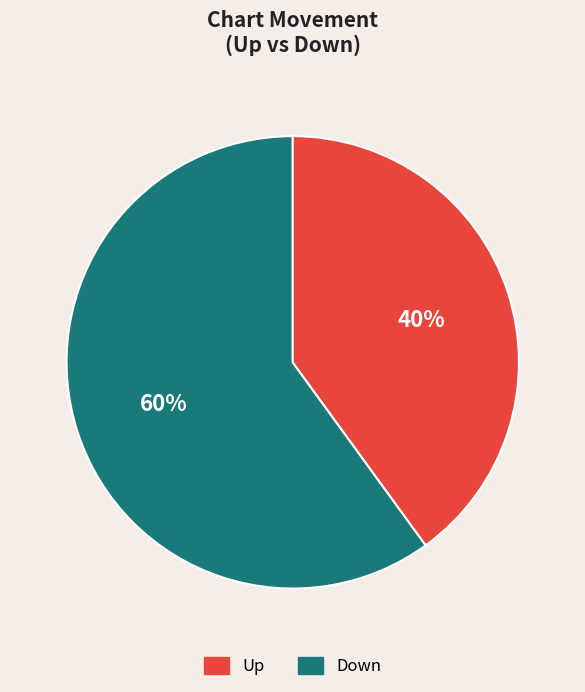

Is there a majority slice in this chart?

Yes